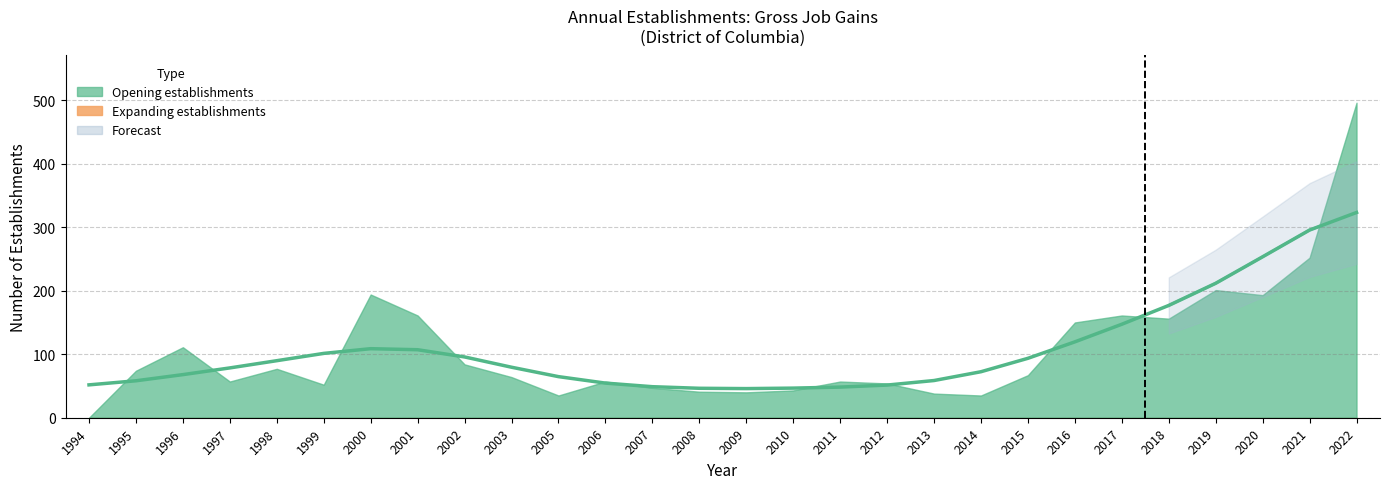

What is the average value?

107.0